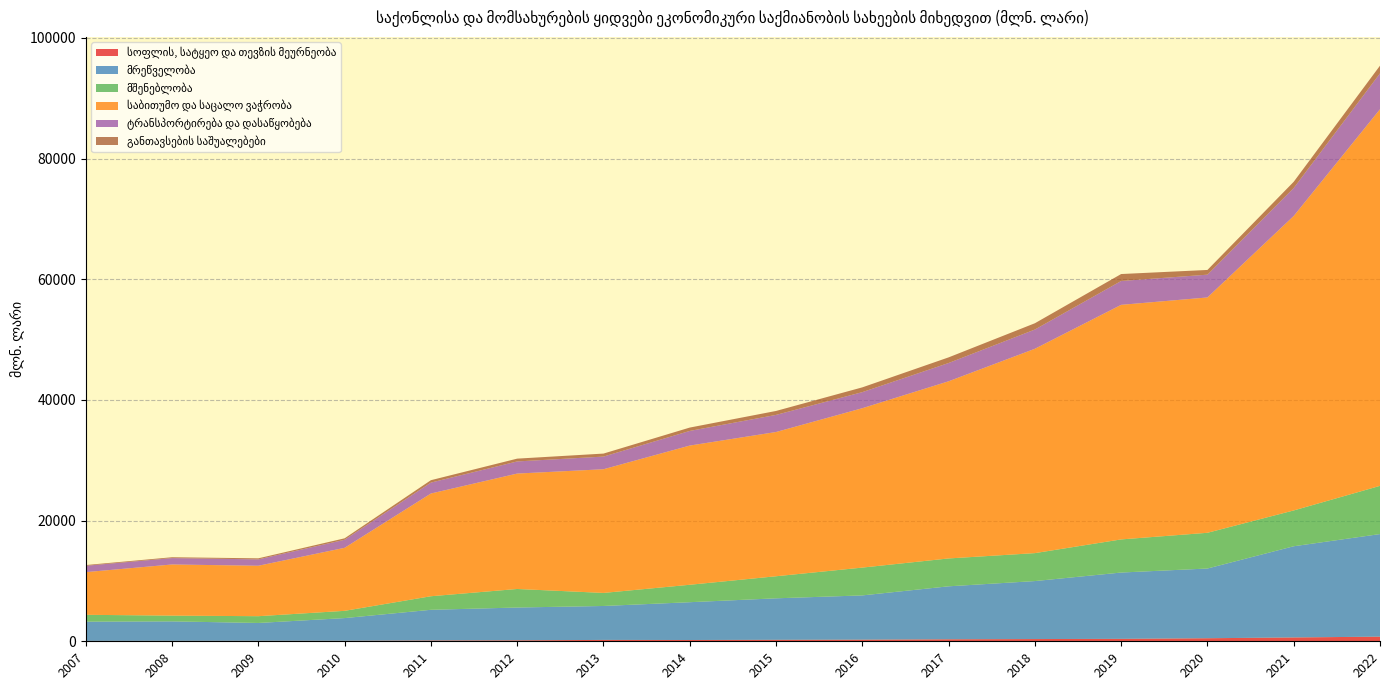

Reading left to right, list all the values displayed in this chart.

სოფლის, სატყეო და თევზის მეურნეობა: 67.5	72.5	79.1	82.3	133.6	156.0	227.8	214.4	243.1	267.7	332.3	369.0	403.5	506.8	636.9	769.4
მრეწველობა: 3191.3	3229.7	2957.5	3763.1	5085.9	5441.5	5624.9	6264.2	6879.8	7337.6	8779.9	9612.4	10992.1	11554.9	15115.0	17002.9
მშენებლობა: 1130.2	952.1	1123.5	1201.8	2246.7	3073.0	2162.9	2888.9	3656.4	4610.0	4618.5	4631.7	5490.7	5922.4	5935.2	7991.4
საბითუმო და საცალო ვაჭრობა: 7072.4	8477.4	8360.8	10445.5	17028.0	19129.8	20500.2	23072.9	23908.1	26417.7	29363.2	33871.5	38880.2	39007.1	48808.7	62422.1
ტრანსპორტირება და დასაწყობება: 1056.5	1058.6	1056.7	1334.9	1809.1	2010.4	2098.7	2427.2	2837.5	2664.3	3030.4	3188.1	3954.1	3776.8	4632.8	5946.8
განთავსების საშუალებები: 118.1	139.5	172.7	240.4	396.9	464.0	496.7	555.0	652.3	790.9	933.5	1042.3	1150.9	781.2	1036.0	1276.2